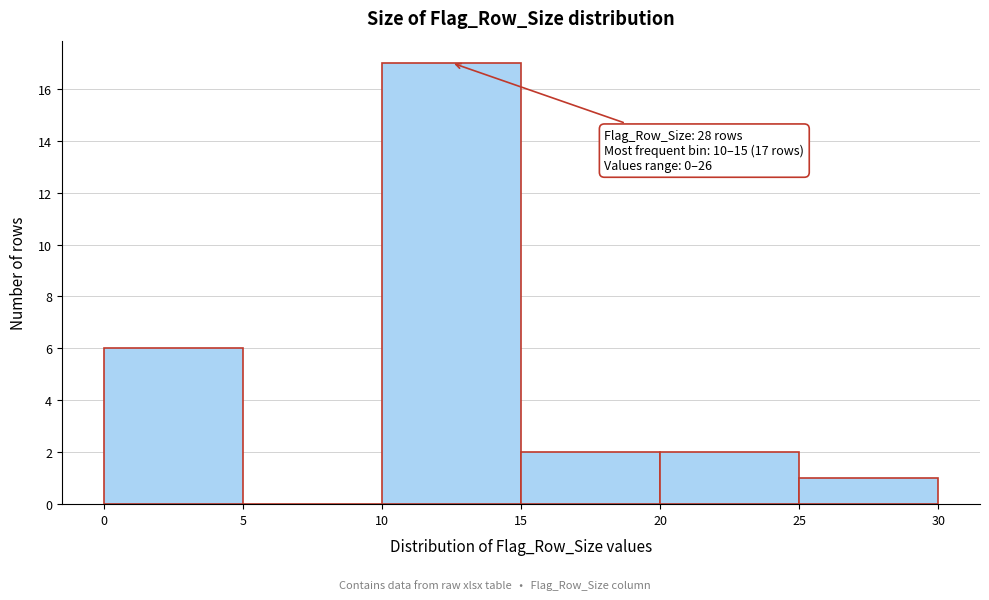

Over which range of the x-axis is the bar tallest?

10 to 15